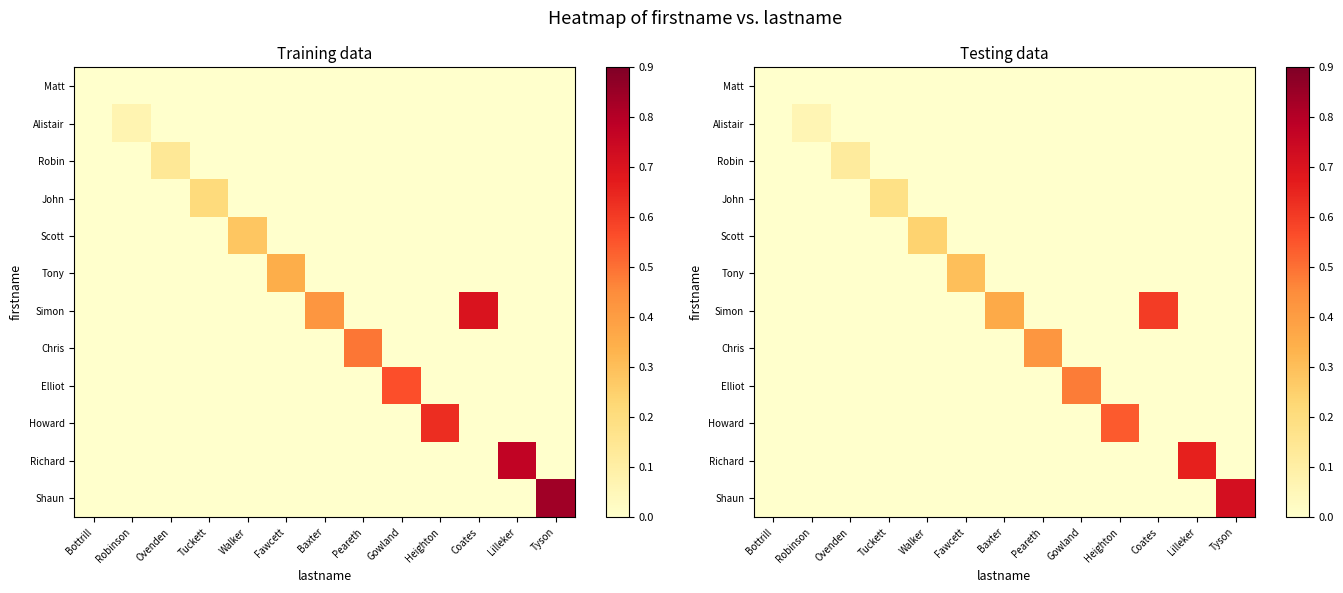

Count the number of categories in the chart.

13